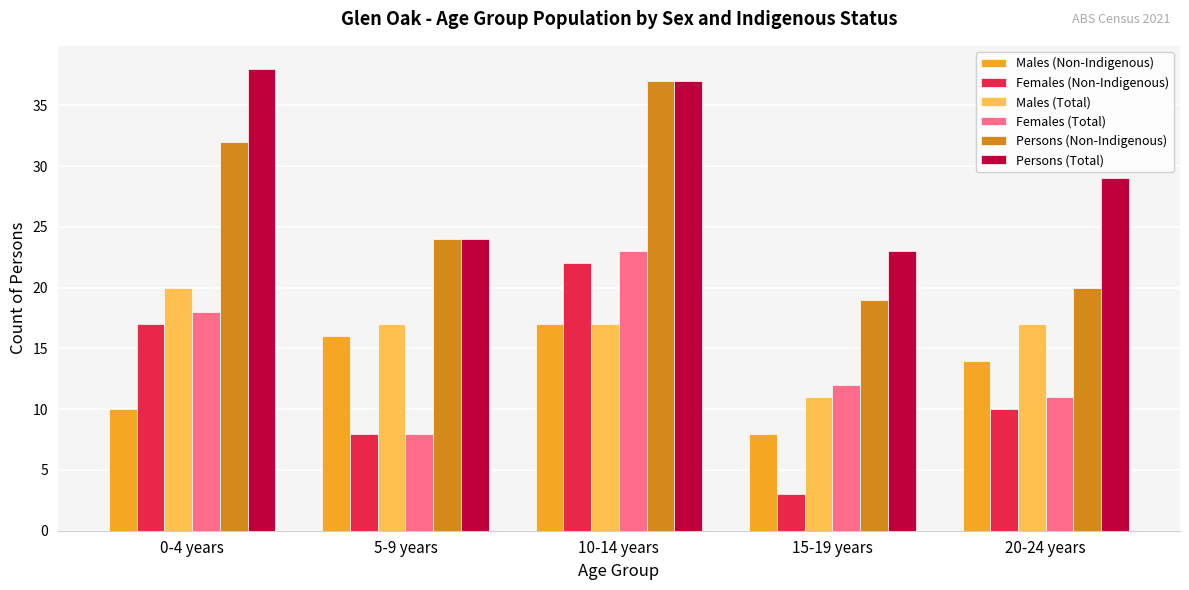

Which series has the largest total across all categories?

Persons (Total)